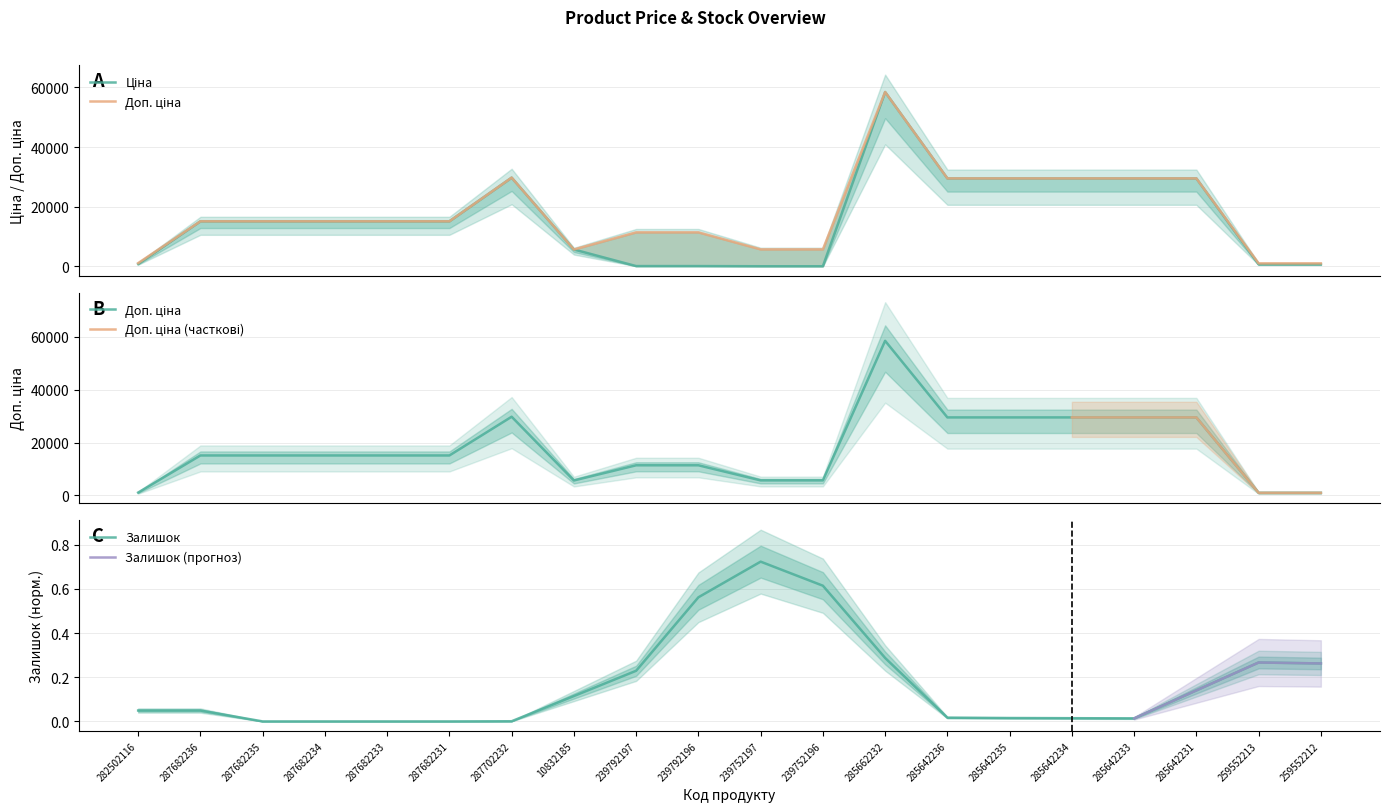

Which series changed the most between 10832185 and 285642231?

Ціна